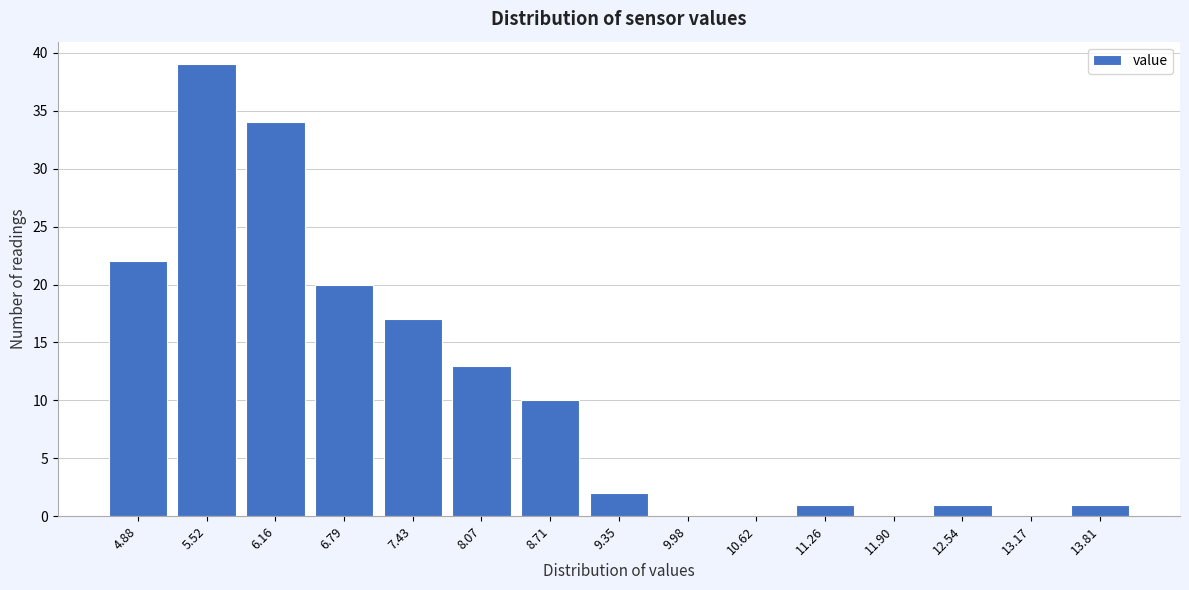

Reading left to right, extract all data points from this chart.

4.88=22	5.52=39	6.16=34	6.79=20	7.43=17	8.07=13	8.71=10	9.35=2	9.98=0	10.62=0	11.26=1	11.90=0	12.54=1	13.17=0	13.81=1